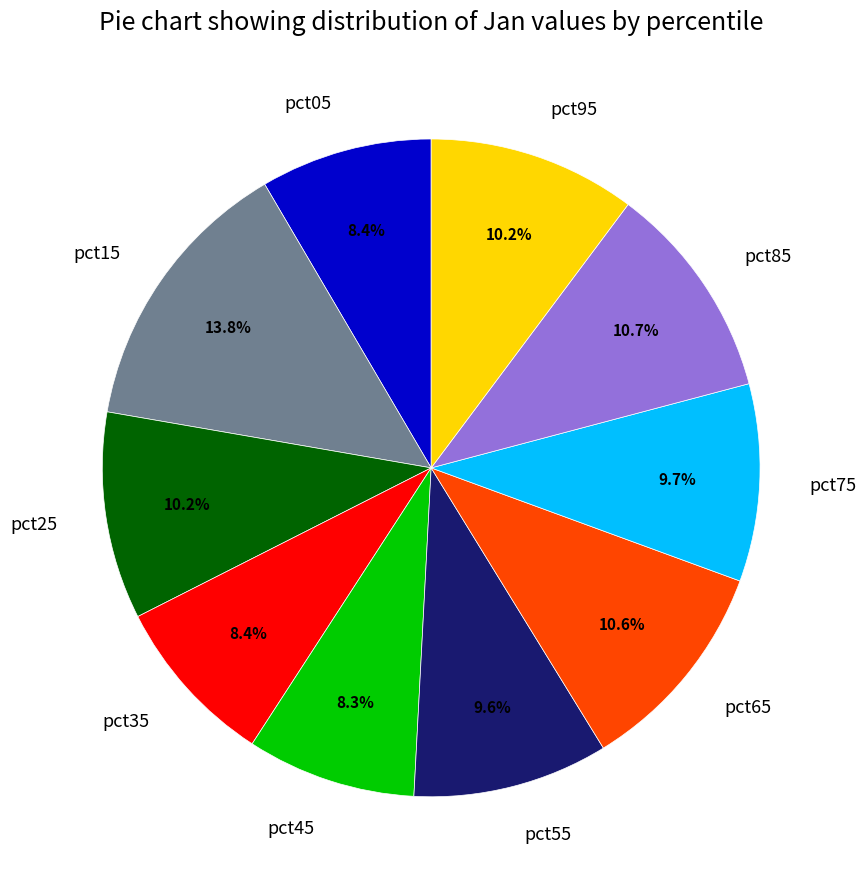

What portion of the pie excludes pct85?

89.3%